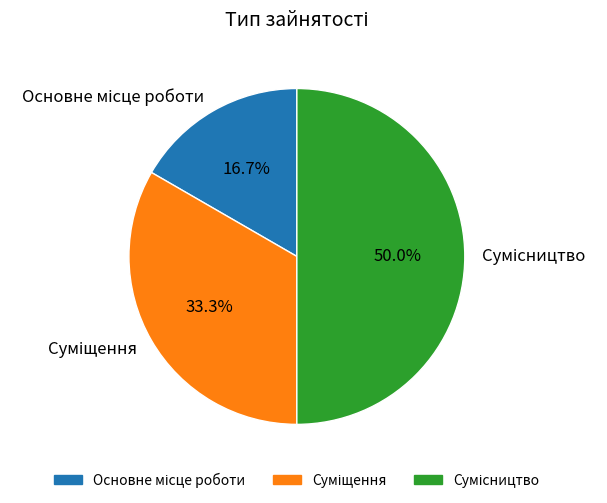

How many segments does this pie chart have?

3